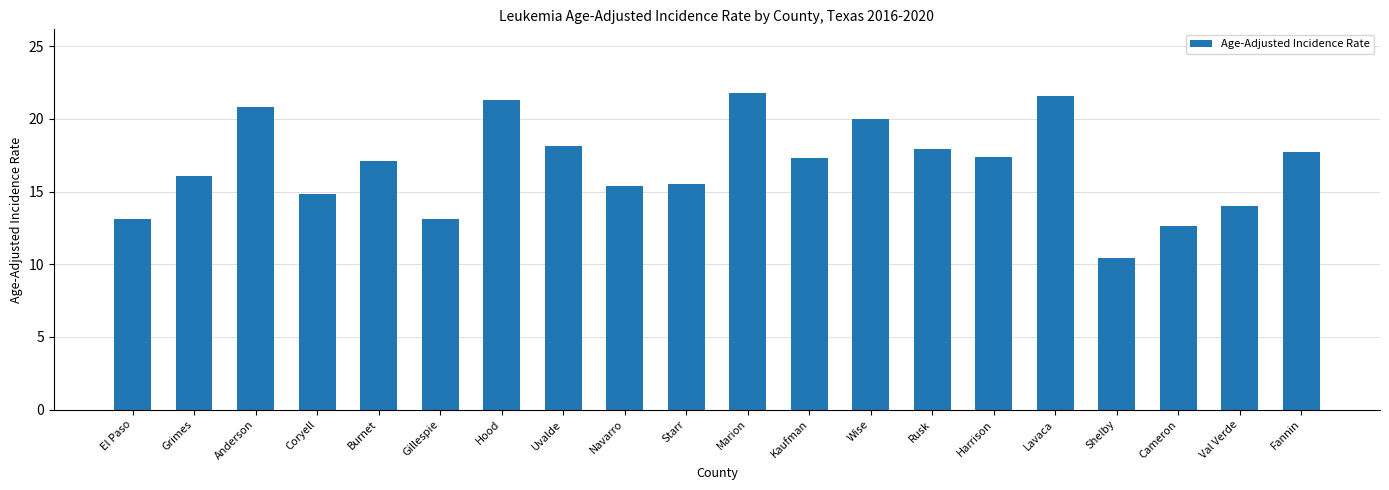

What is the difference between the maximum and second lowest values?

9.2